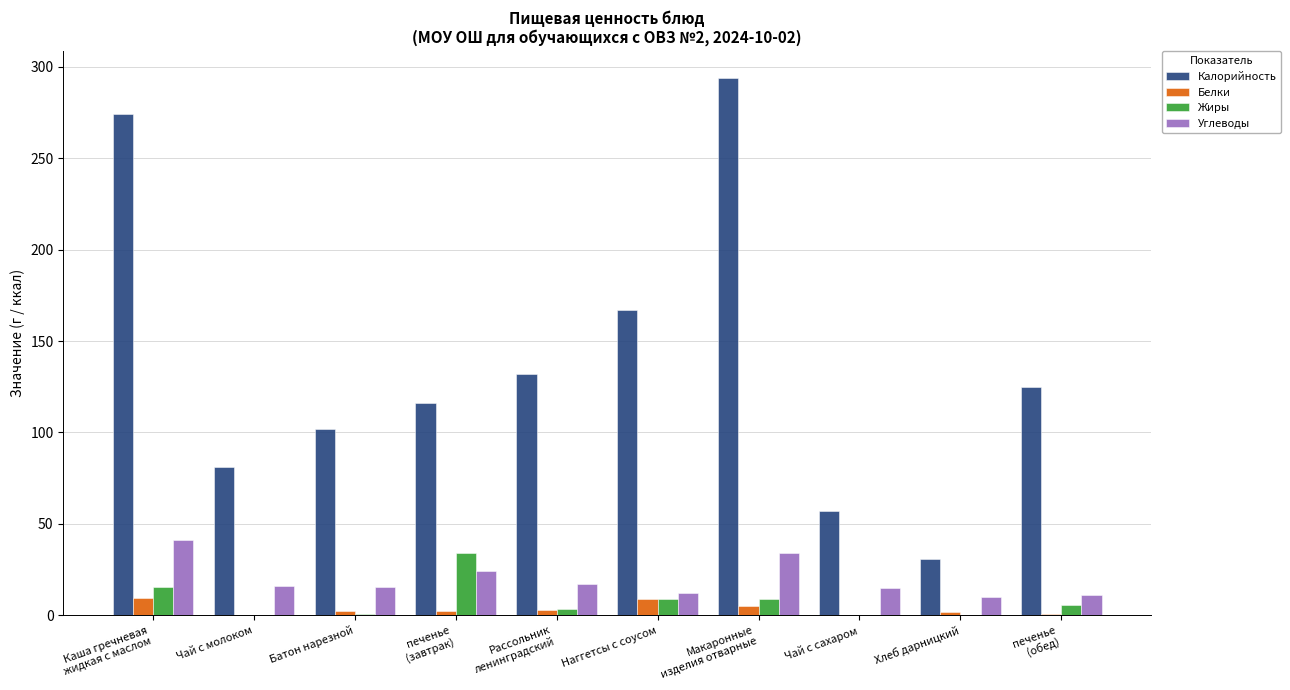

What is the sum of all Белки values?

33.4